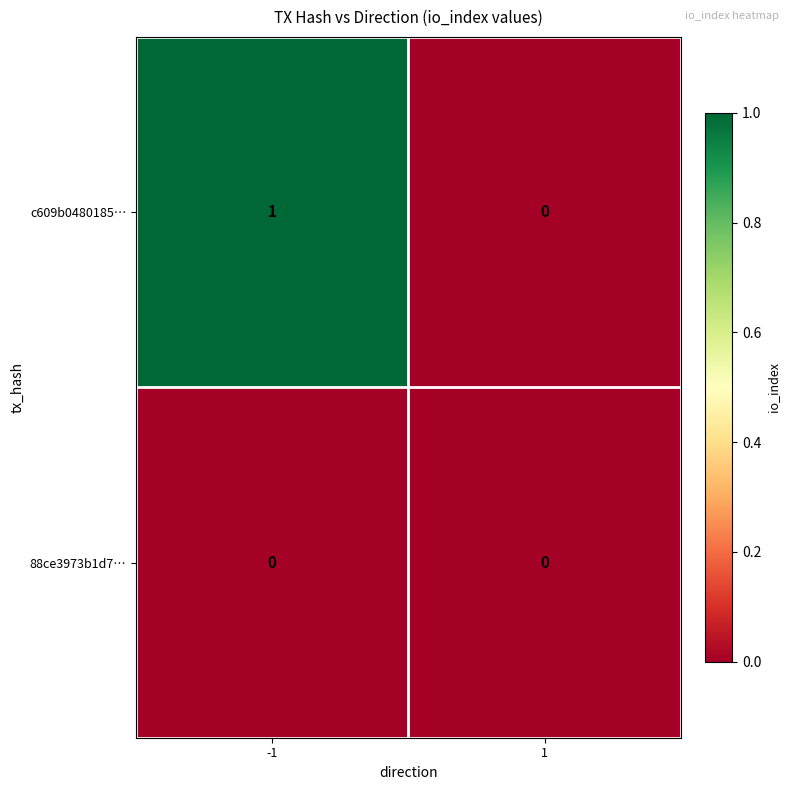

Which series has the largest range (max minus min)?

c609b0480185…